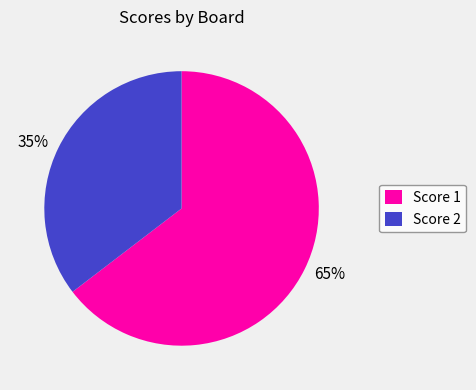

Is there a majority slice in this chart?

Yes